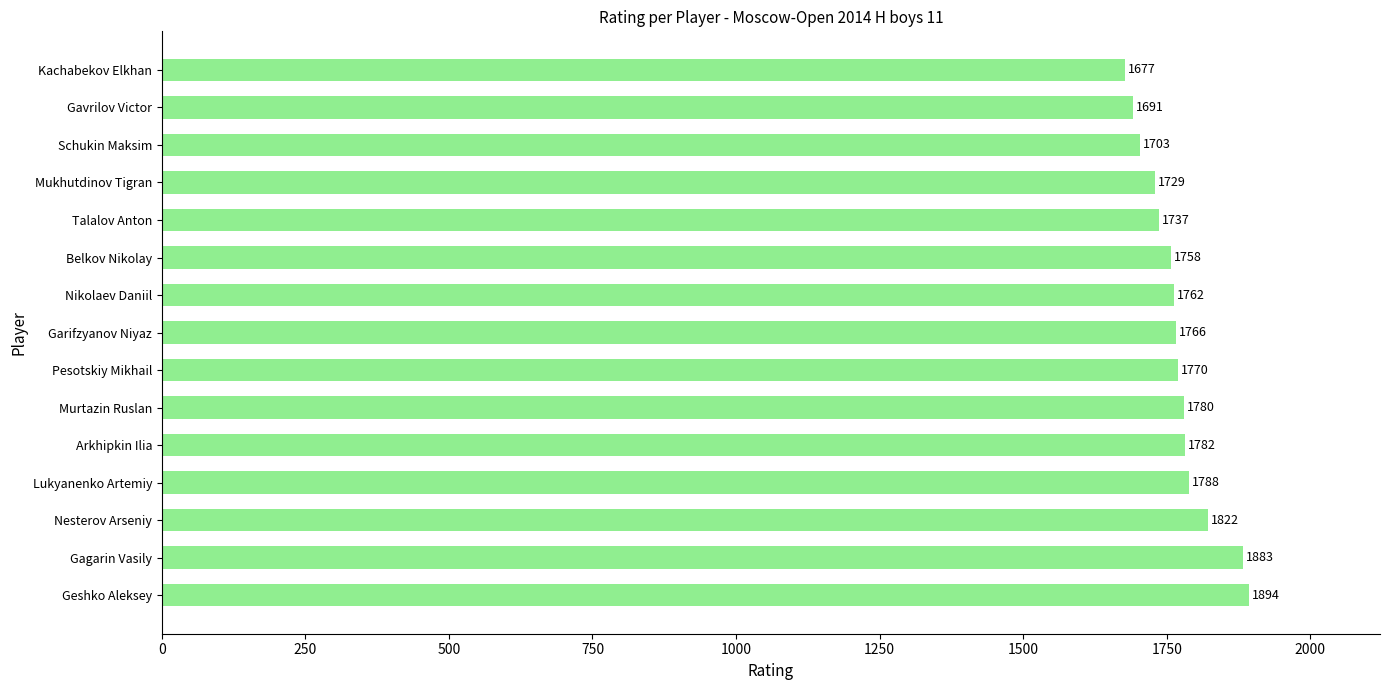

Approximately how many times larger is the value at Lukyanenko Artemiy compared to Murtazin Ruslan?

1.0